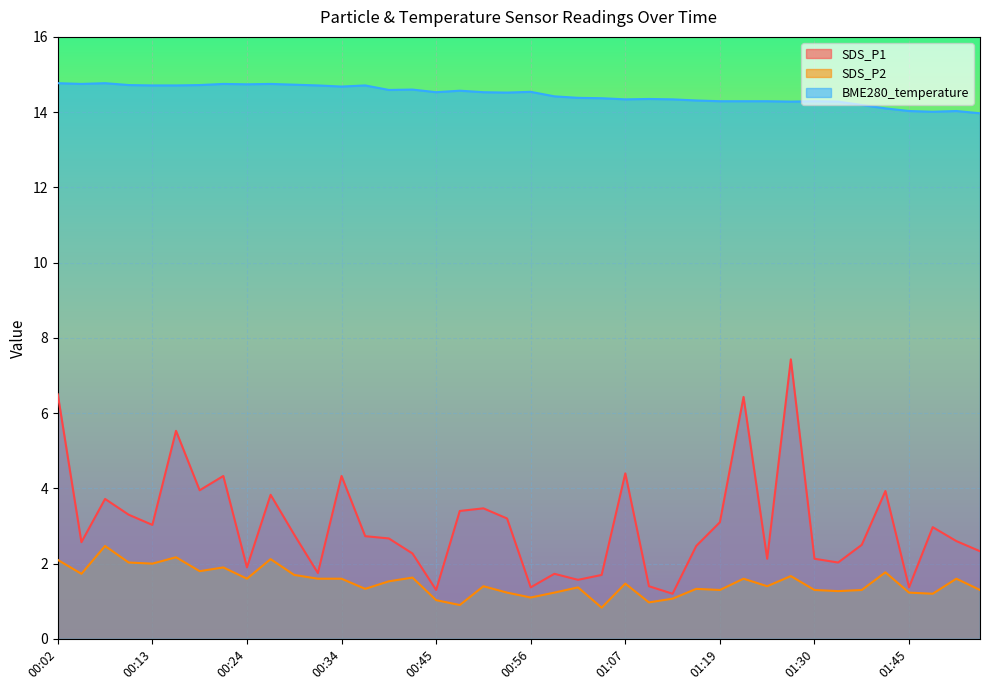

What is the maximum value for SDS_P2?

2.5